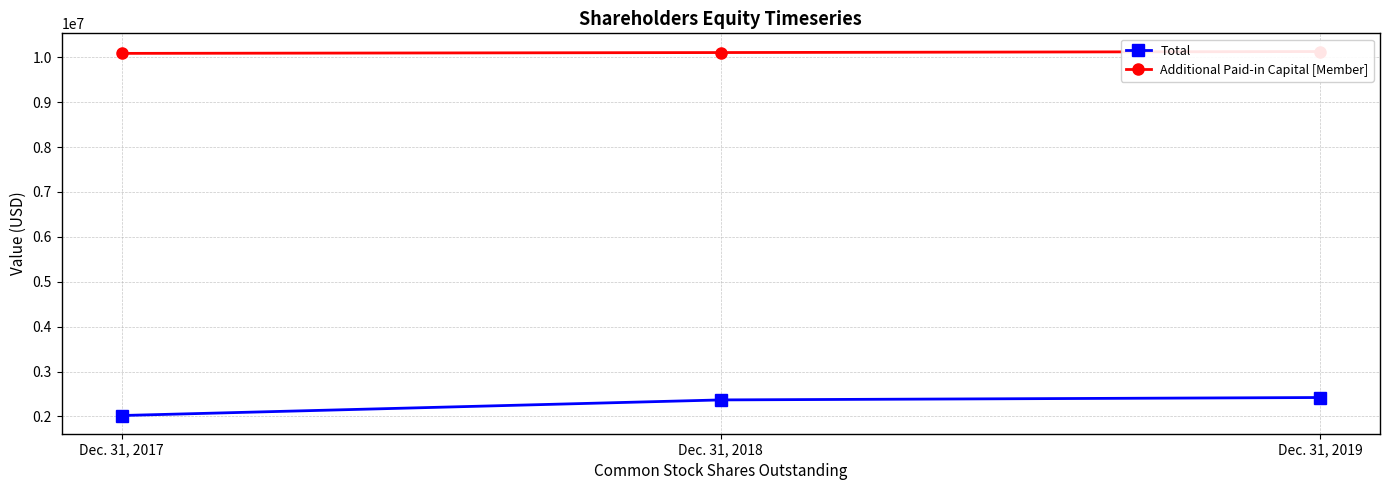

At how many categories does at least one series exceed 7988398?

3